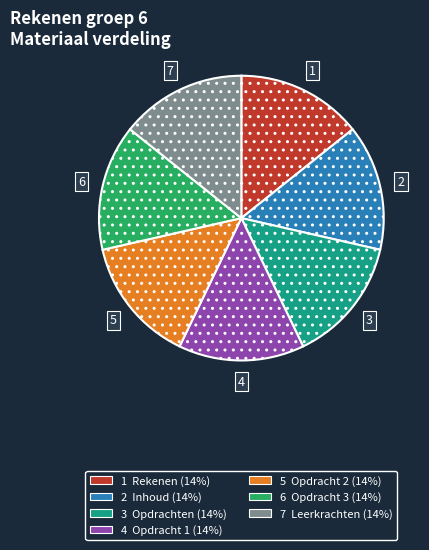

Does any single category account for the majority?

No